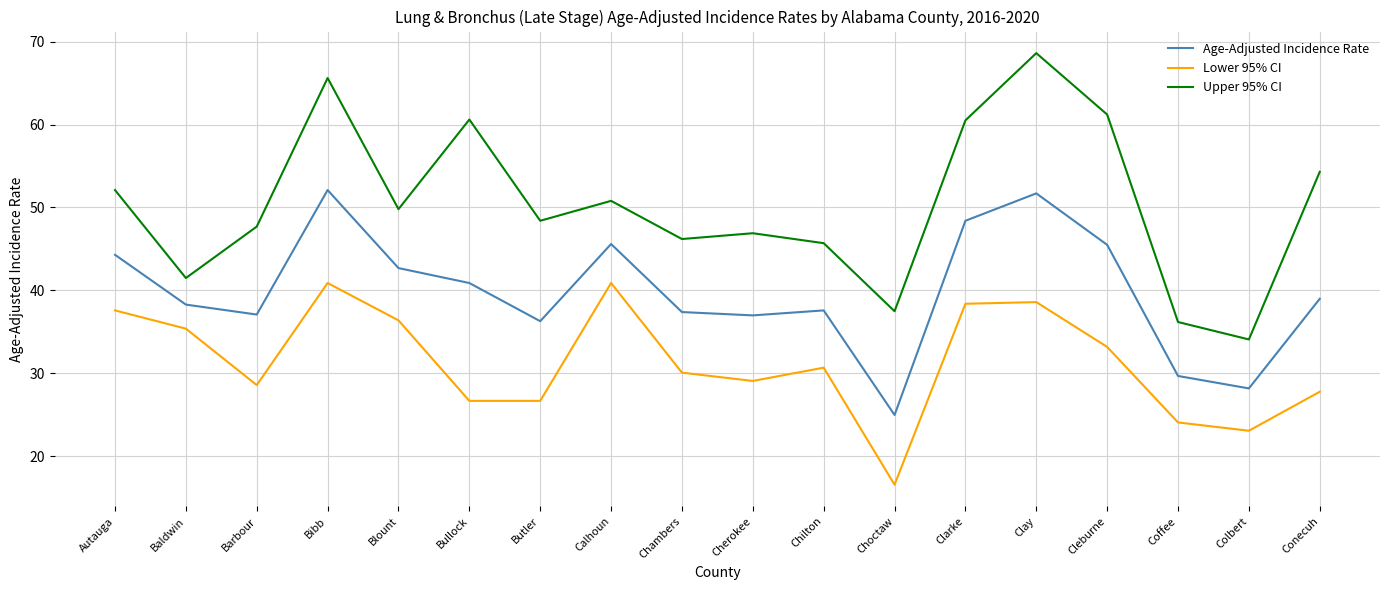

Where is Upper 95% CI nearest to the value 51?

Calhoun